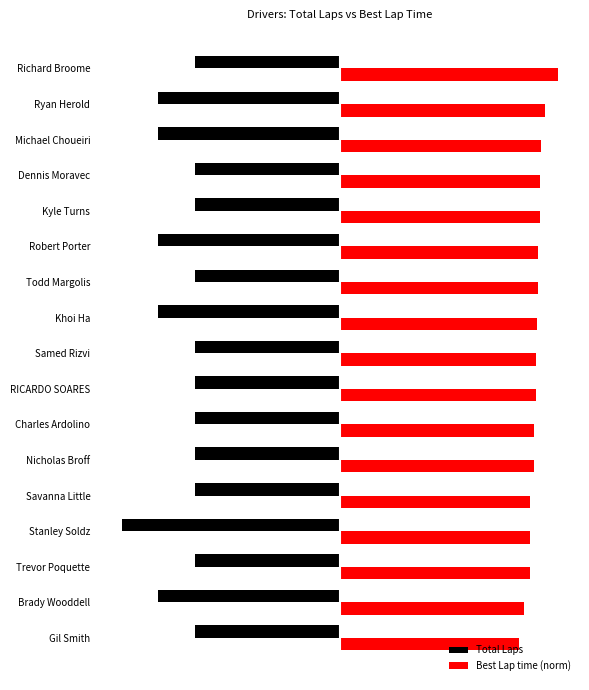

Where is Total Laps nearest to the value -5?

Brady Wooddell